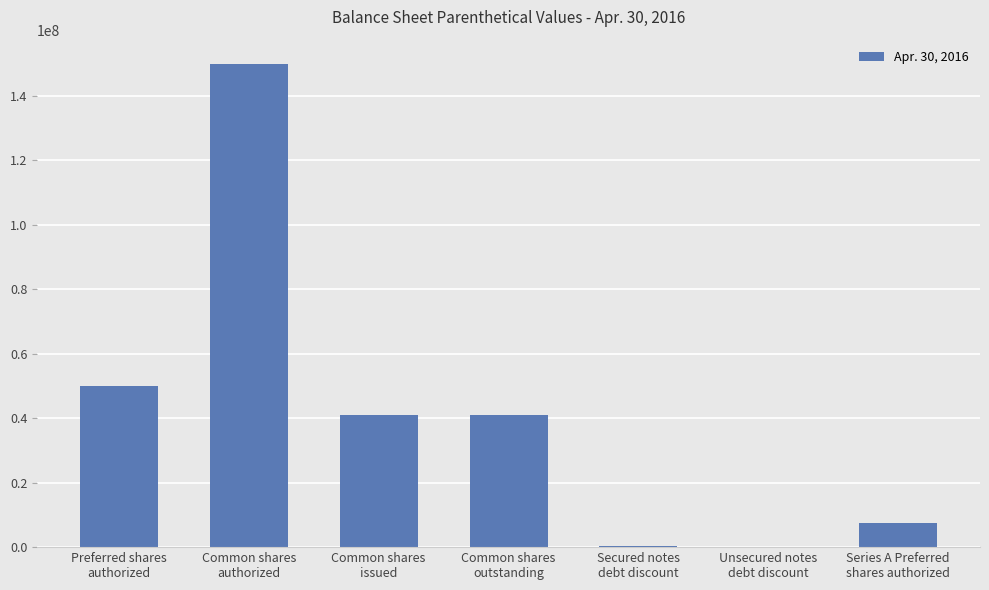

What is the maximum value shown in the chart?

150000000